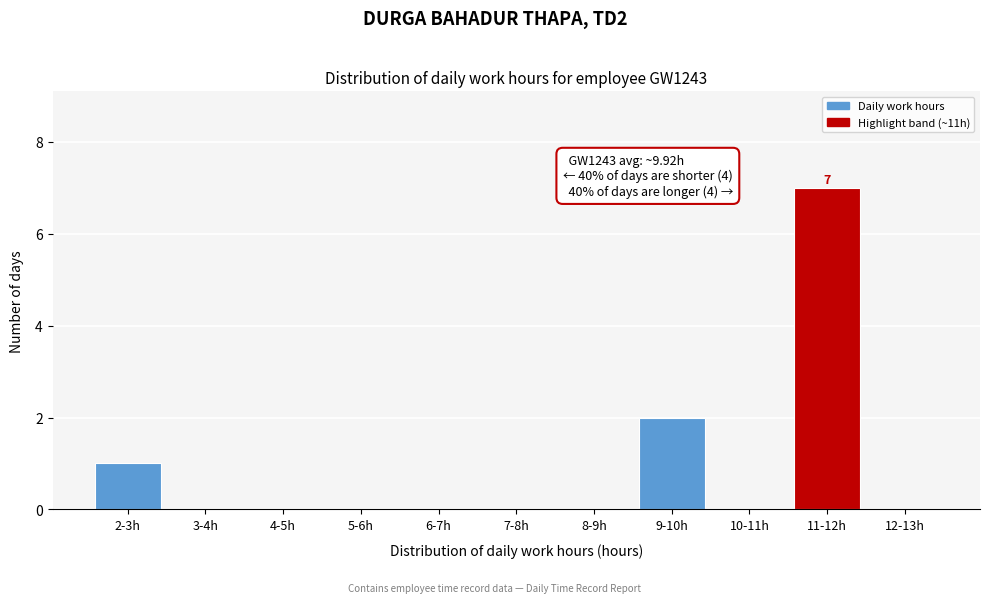

Reading right to left, list all the values displayed in this chart.

12-13h=0	11-12h=7	10-11h=0	9-10h=2	8-9h=0	7-8h=0	6-7h=0	5-6h=0	4-5h=0	3-4h=0	2-3h=1